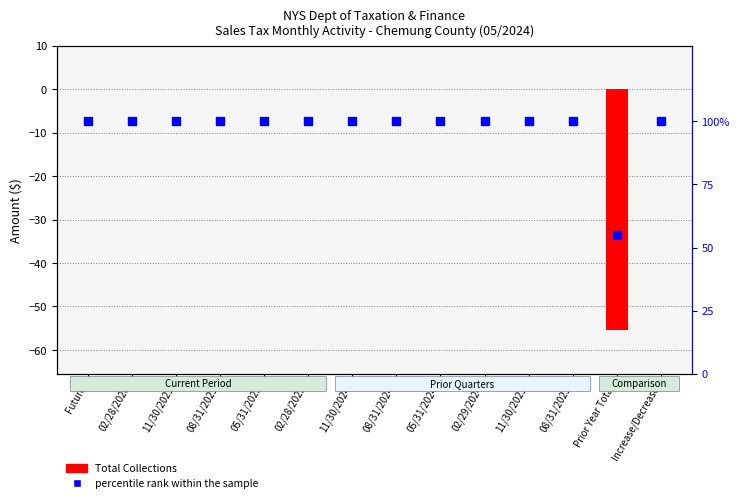

Is the value of percentile rank within the sample at 11/30/2025 greater than the value of Total Collections at 11/30/2025?

Yes